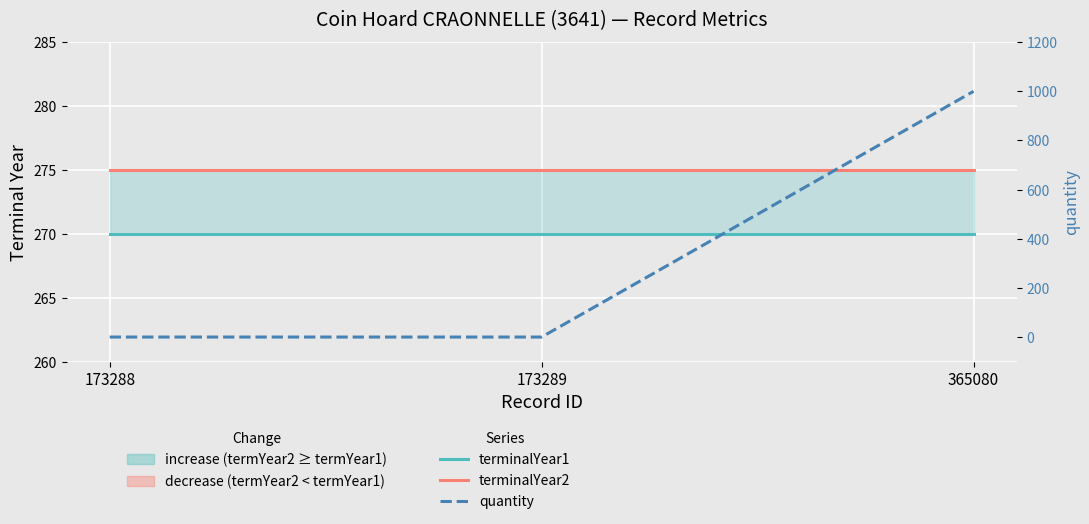

Which series has the largest total across all categories?

quantity